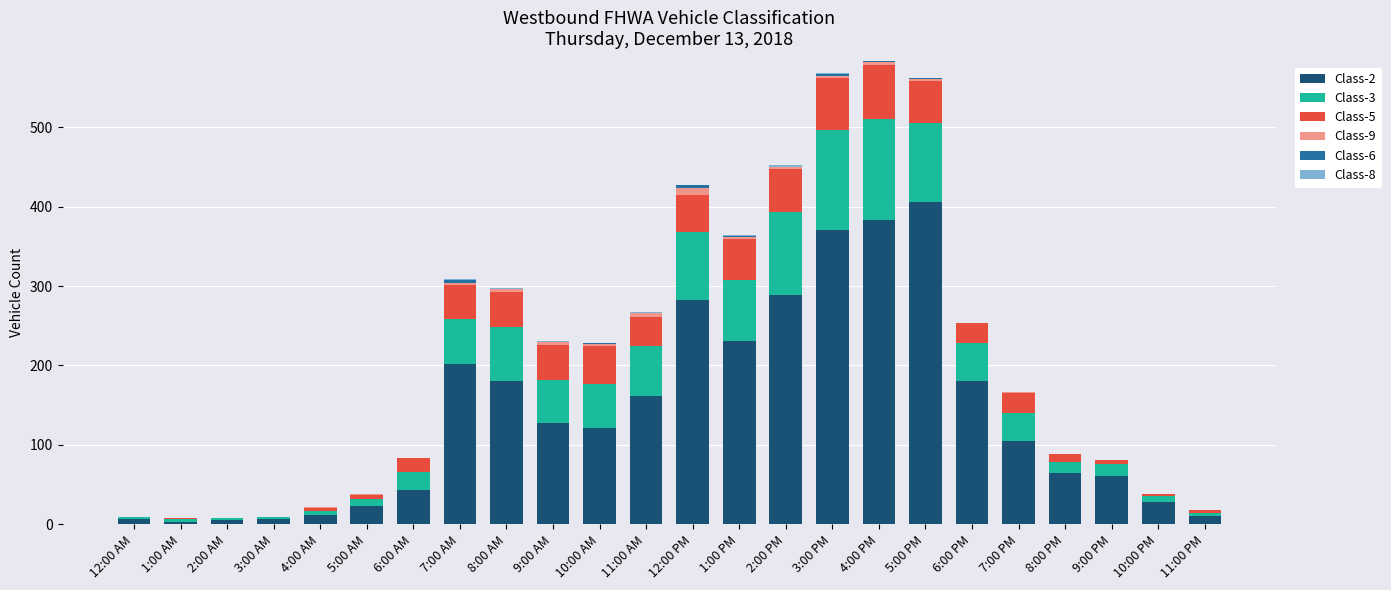

Count the number of categories in the chart.

24